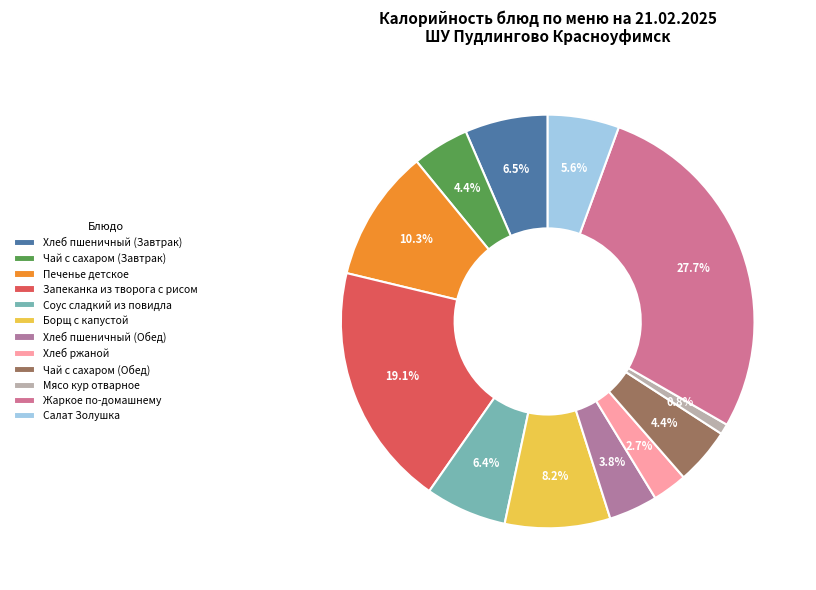

How many slices are in this pie chart?

12